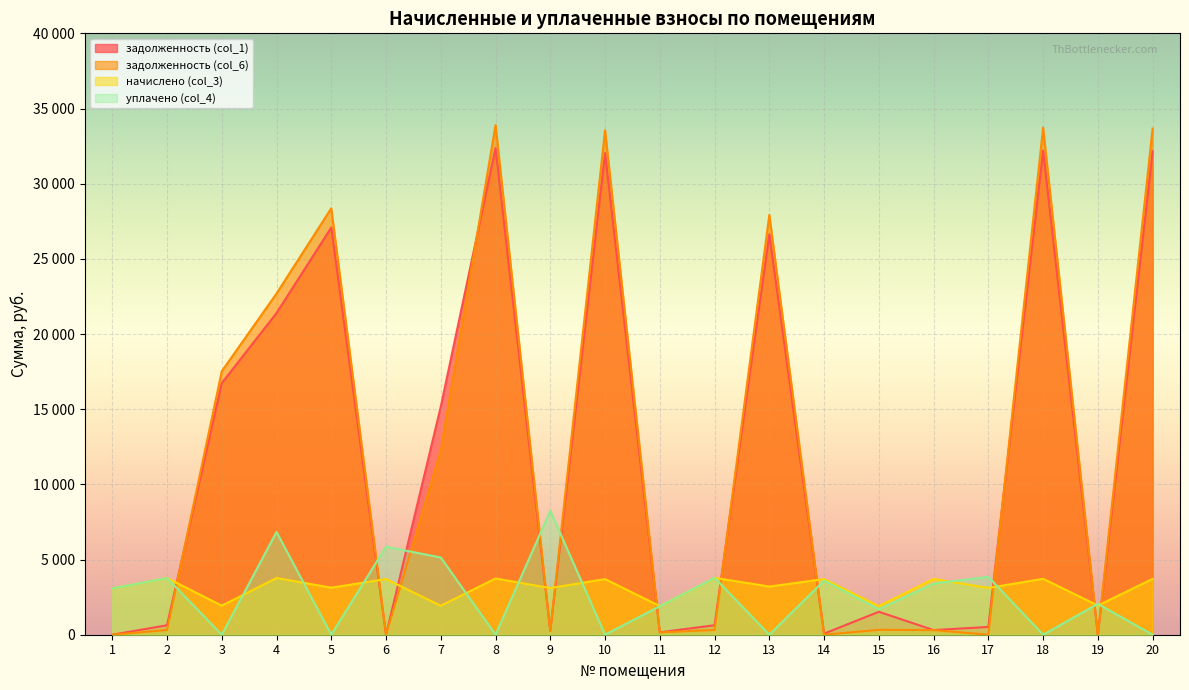

What is the value of the задолженность (col_1) point at the 3rd from the left?

16734.0